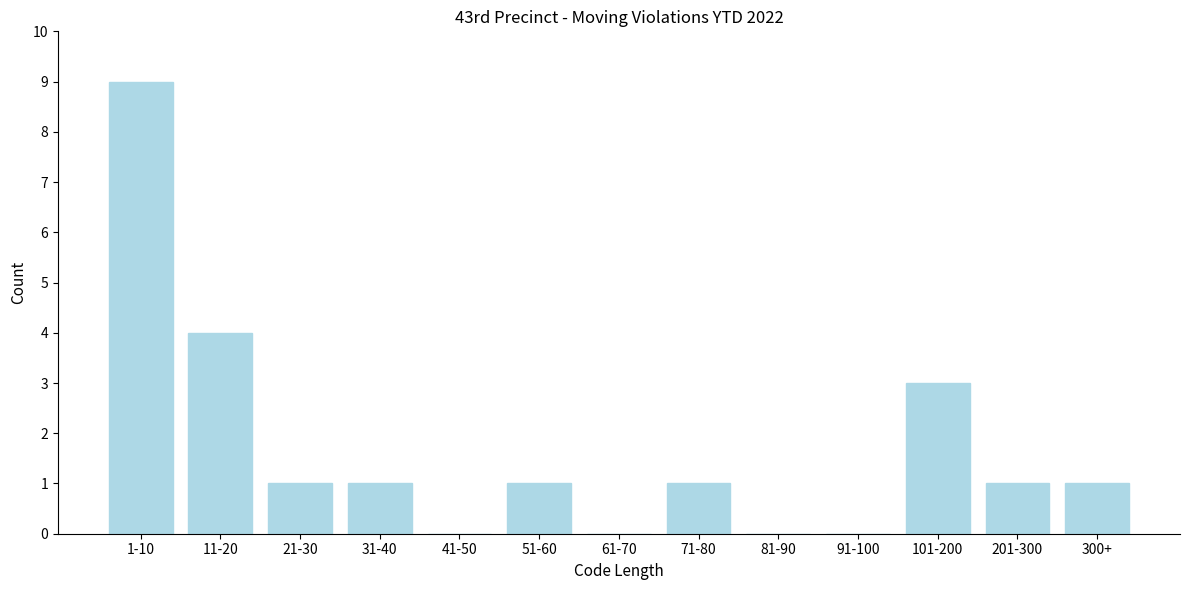

Reading right to left, list all the values displayed in this chart.

300+=1	201-300=1	101-200=3	91-100=0	81-90=0	71-80=1	61-70=0	51-60=1	41-50=0	31-40=1	21-30=1	11-20=4	1-10=9